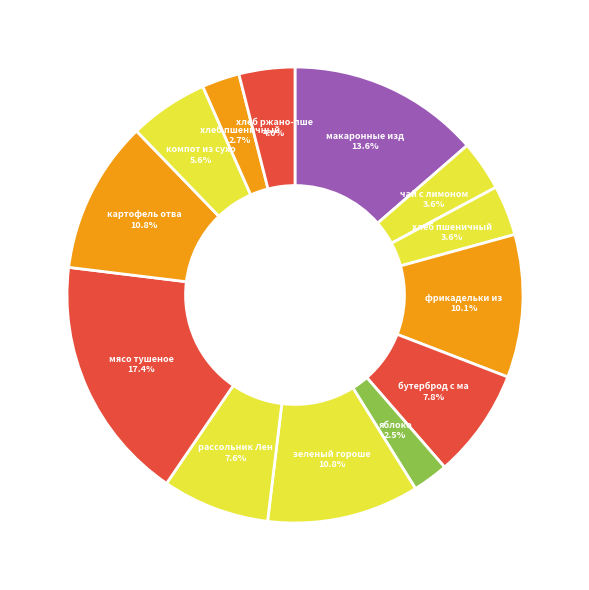

Rank the categories by value from lowest to highest.

яблоко, хлеб пшеничный (обед), чай с лимоном, хлеб пшеничный (завтрак), хлеб ржано-пшеничный, компот из сухофруктов, рассольник Ленинградский, бутерброд с маслом, фрикадельки из птицы, зеленый горошек, картофель отварной, макаронные изделия отварные, мясо тушеное